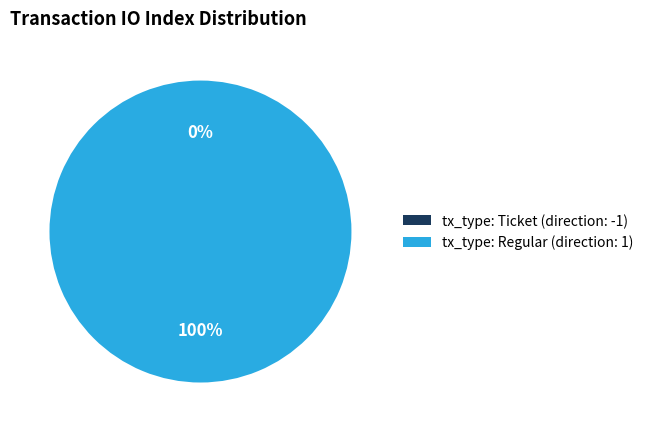

Is there any slice that represents more than half of the pie?

Yes